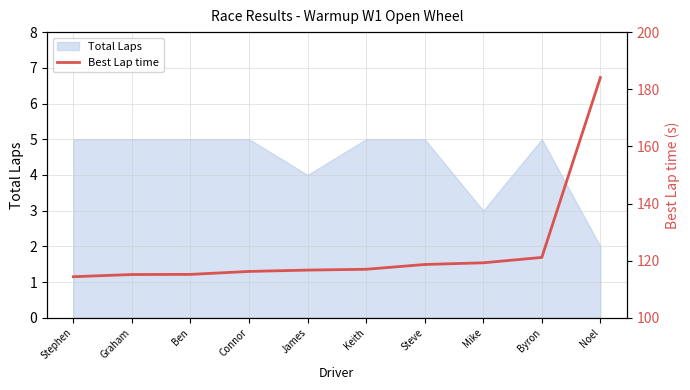

Count the number of values greater than 116.

7